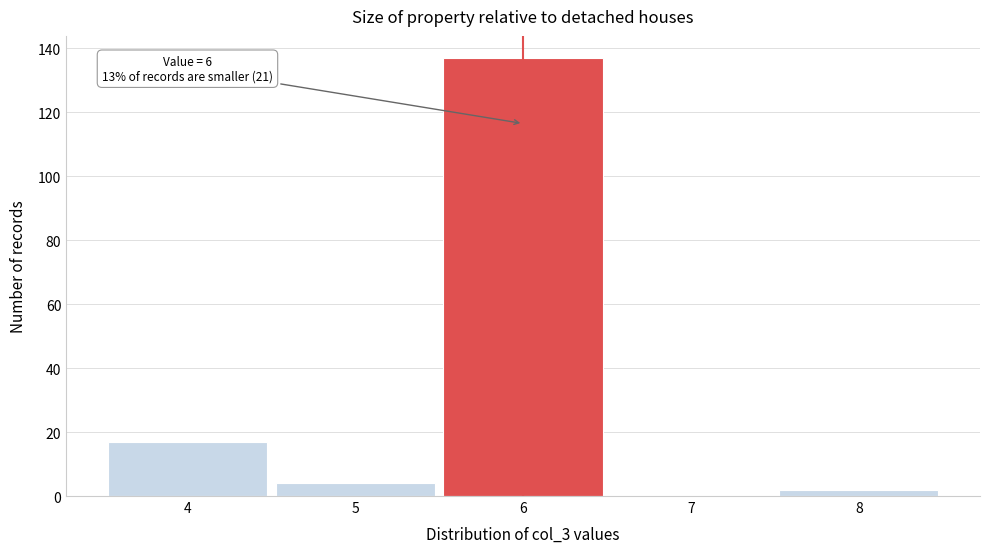

Over which range of the x-axis is the bar tallest?

5.5 to 6.5